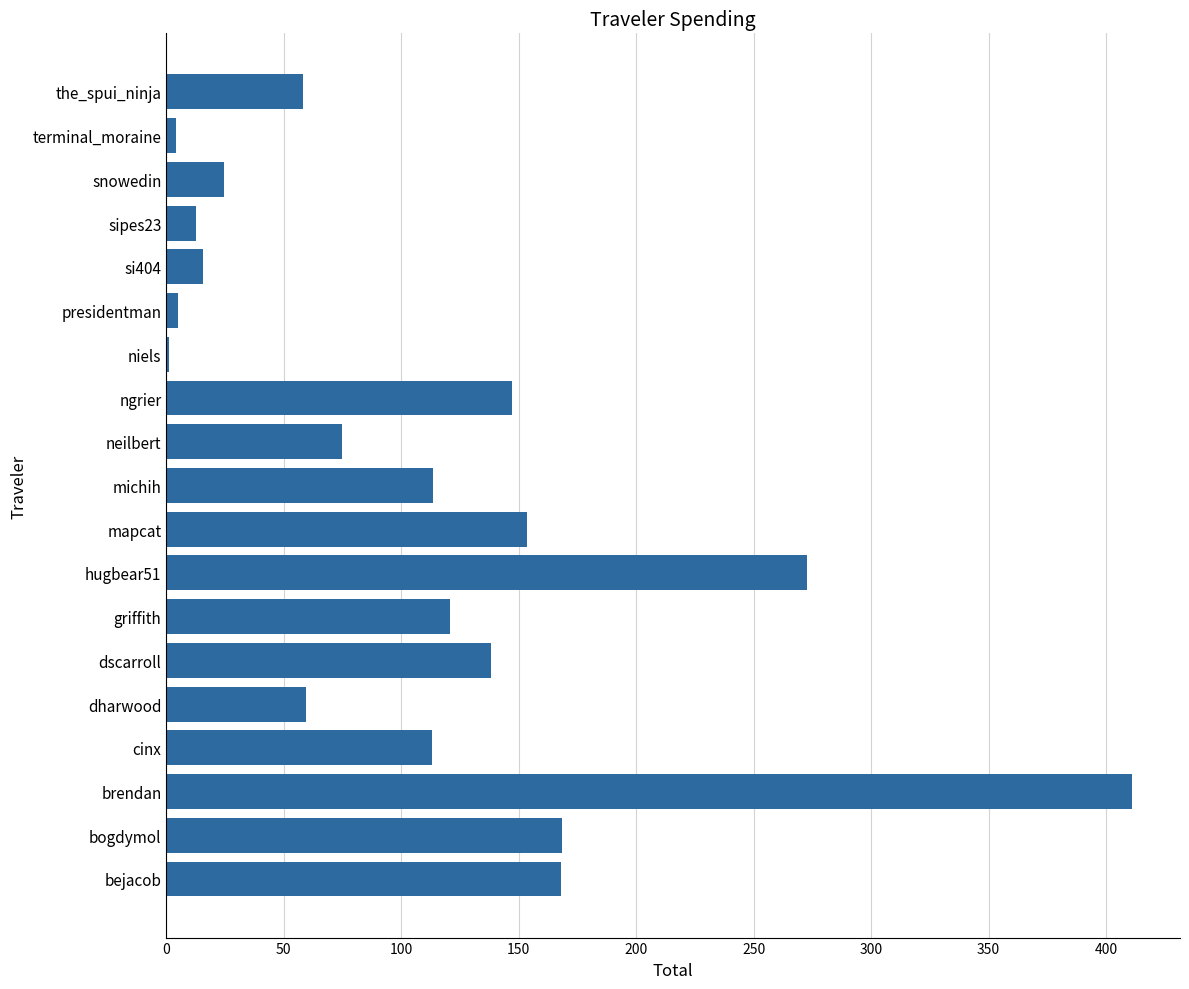

True or false: the data shows 58.0 at the_spui_ninja.

True